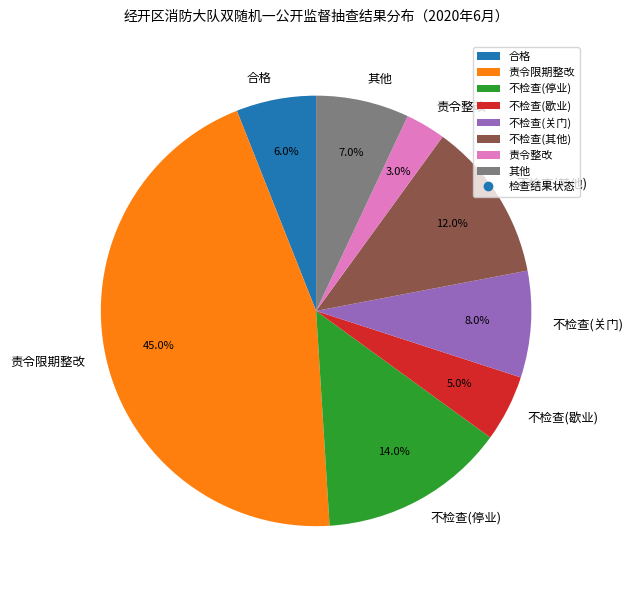

Which slice is the largest?

责令限期整改